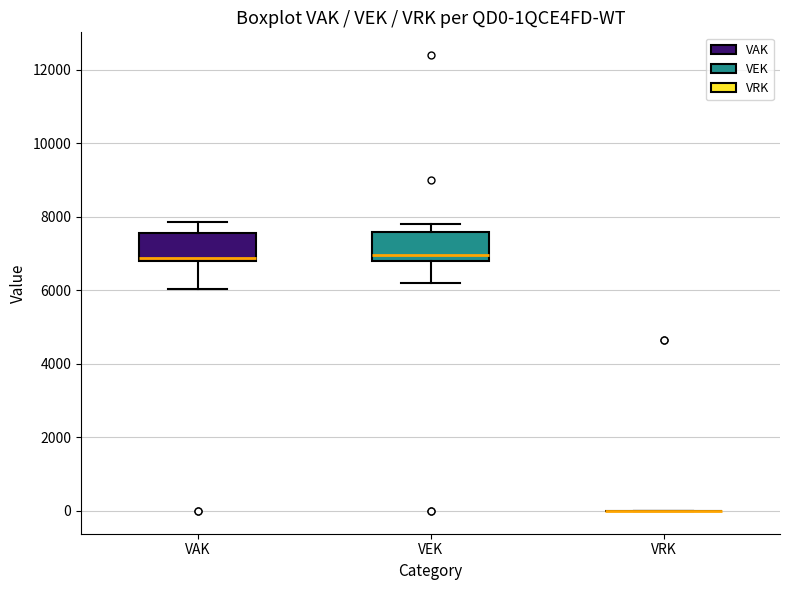

Reading left to right, transcribe this box plot: for each box, give where its median line is, the range the box spans, and where its two whiskers end, as read against the y-axis. The values are not printed on the chart, so give them approximately, as read against the axis.

VAK: median 6800 (just above the box's lower edge), box 6800 to 7600, whiskers 6000 to 7800
VEK: median 7000, box 6800 to 7600, whiskers 6200 to 7800
VRK: box collapsed to a line at 0, whiskers 0 to 0